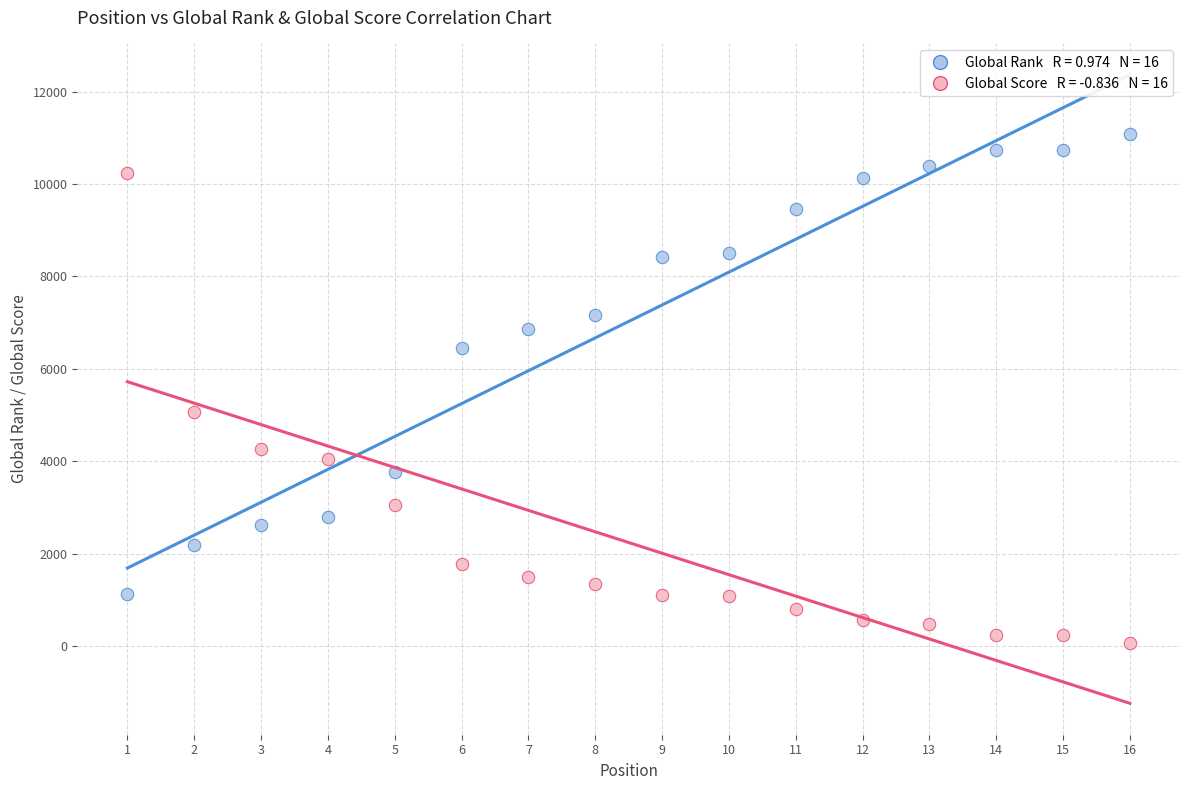

Across all series, what Y value is closest to 5572?

5070